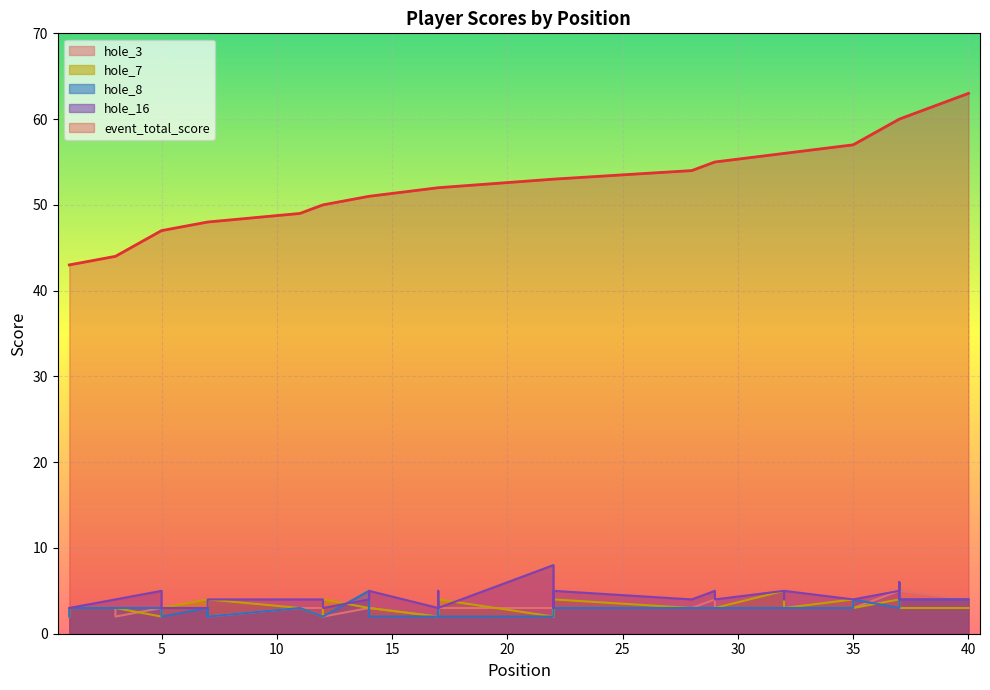

Does the chart display data point markers on the line(s)?

No